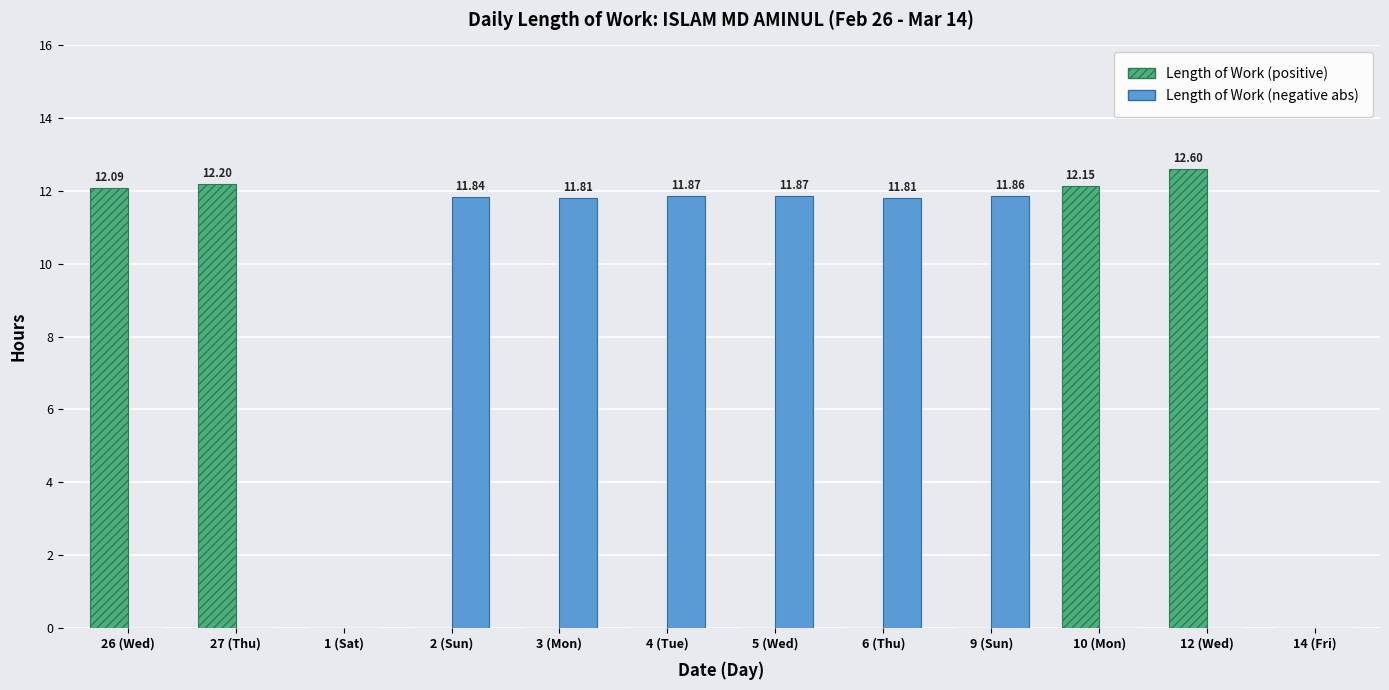

Which series has the largest range (max minus min)?

Length of Work (positive)